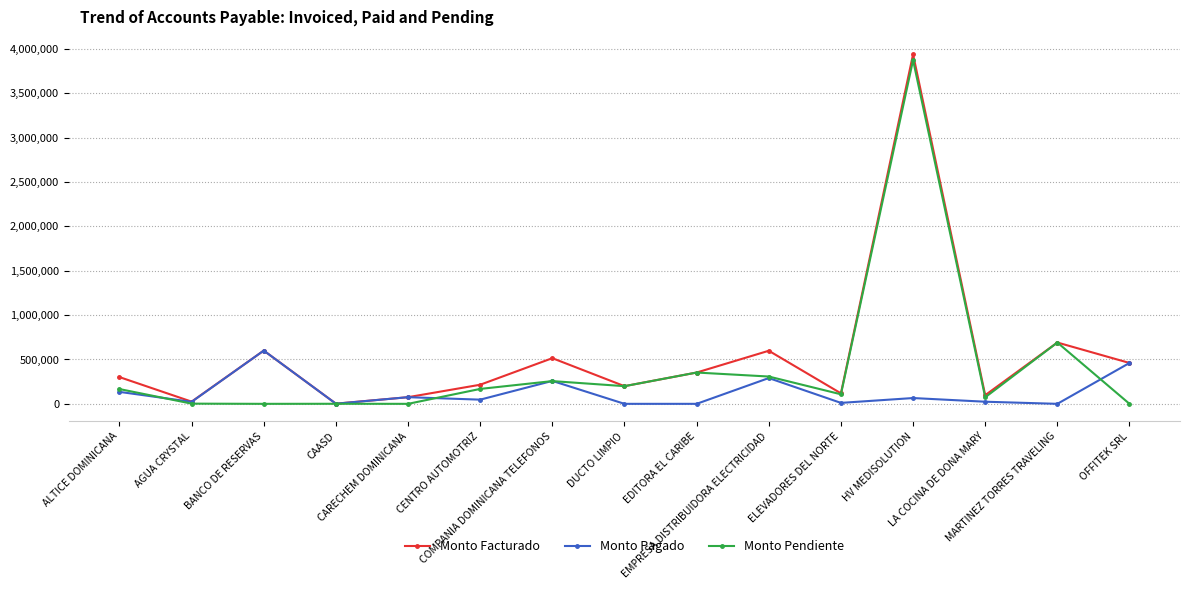

True or false: Monto Pagado has a value of 23849.8 at LA COCINA DE DONA MARY.

True